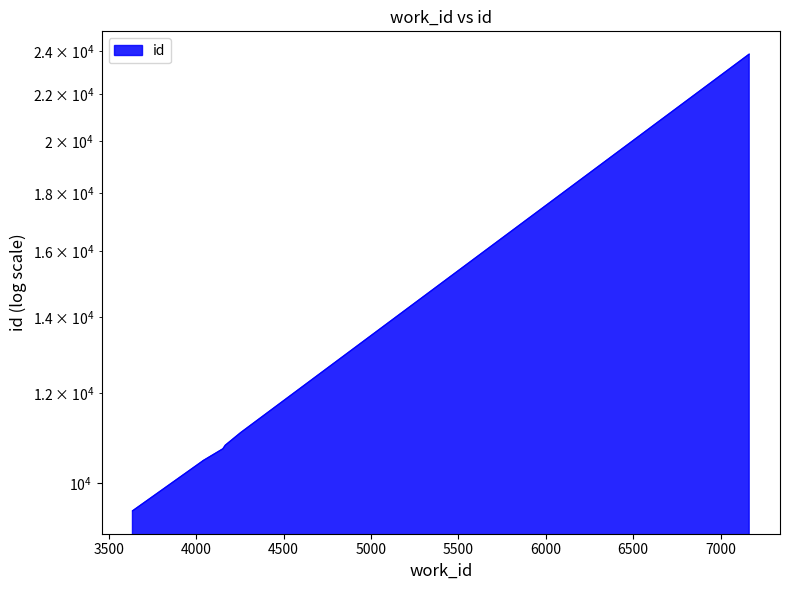

True or false: the data has more than 1 interior local peaks.

False